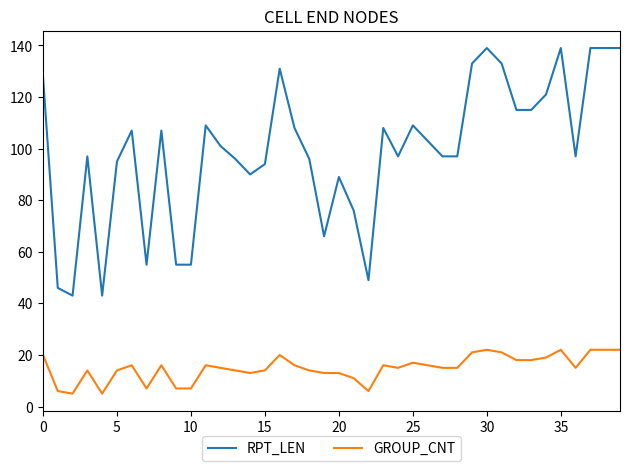

What is the difference between the maximum and minimum values in the RPT_LEN series?

96